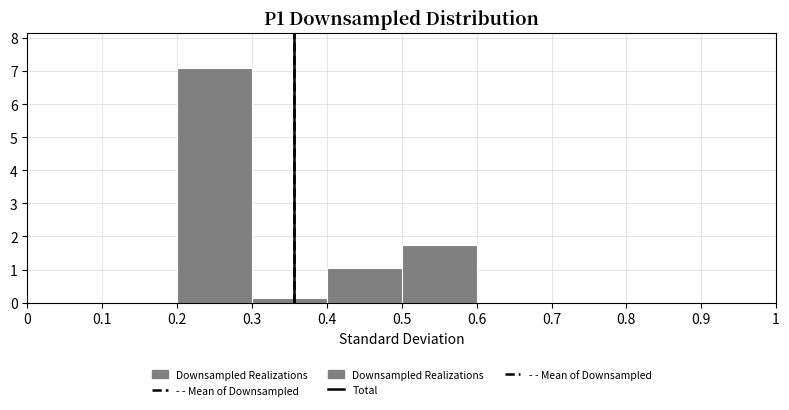

Reading left to right, transcribe this chart: for each bar, give the range it covers on the x-axis and its height. The values are not printed on the chart, so give them approximately, as read against the axis.

0 to 0.1: 0
0.1 to 0.2: 0
0.2 to 0.3: 7.1
0.3 to 0.4: 0.1
0.4 to 0.5: 1.0
0.5 to 0.6: 1.7
0.6 to 0.7: 0
0.7 to 0.8: 0
0.8 to 0.9: 0
0.9 to 1: 0